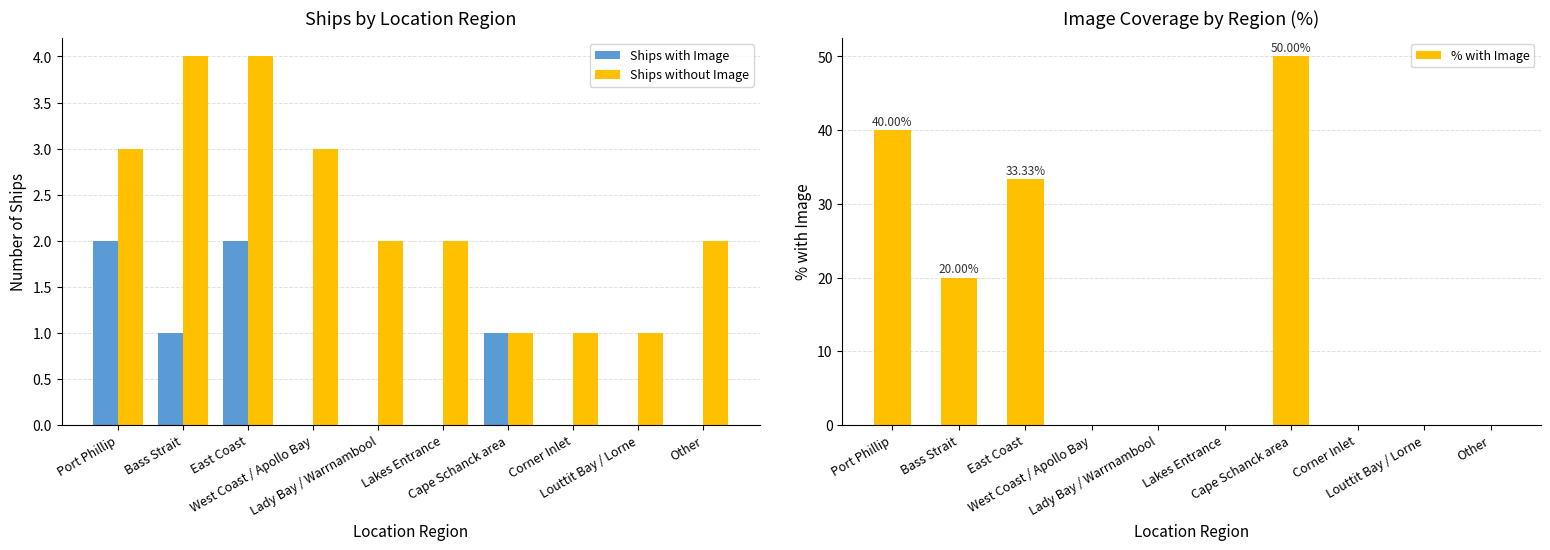

Reading left to right, extract all data points from this chart.

Ships with Image: Port Phillip=2.0	Bass Strait=1.0	East Coast=2.0	West Coast / Apollo Bay=0.0	Lady Bay / Warrnambool=0.0	Lakes Entrance=0.0	Cape Schanck area=1.0	Corner Inlet=0.0	Louttit Bay / Lorne=0.0	Other=0.0
Ships without Image: Port Phillip=3.0	Bass Strait=4.0	East Coast=4.0	West Coast / Apollo Bay=3.0	Lady Bay / Warrnambool=2.0	Lakes Entrance=2.0	Cape Schanck area=1.0	Corner Inlet=1.0	Louttit Bay / Lorne=1.0	Other=2.0
% with Image: Port Phillip=40.0	Bass Strait=20.0	East Coast=33.3	West Coast / Apollo Bay=0.0	Lady Bay / Warrnambool=0.0	Lakes Entrance=0.0	Cape Schanck area=50.0	Corner Inlet=0.0	Louttit Bay / Lorne=0.0	Other=0.0